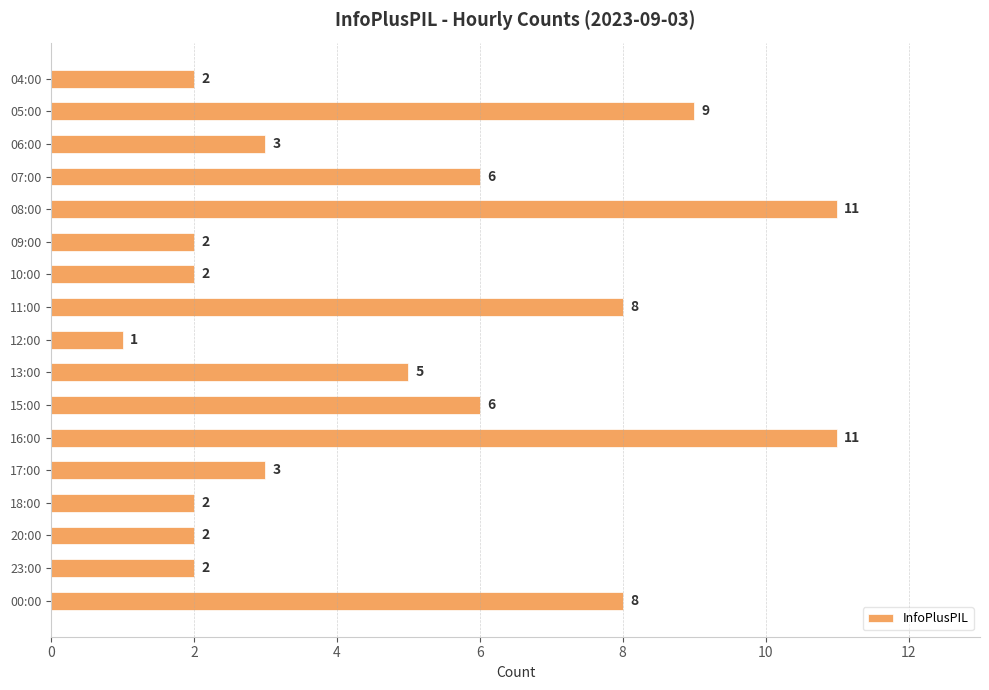

What position from the top is 05:00?

2